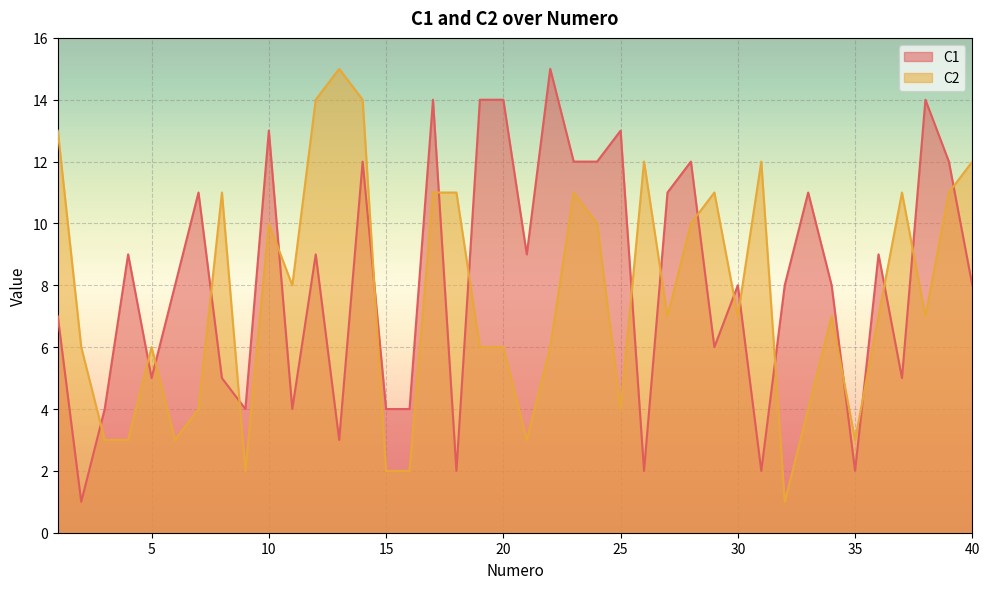

Which series ends up on top after the final intersection of C2 and C1?

C2